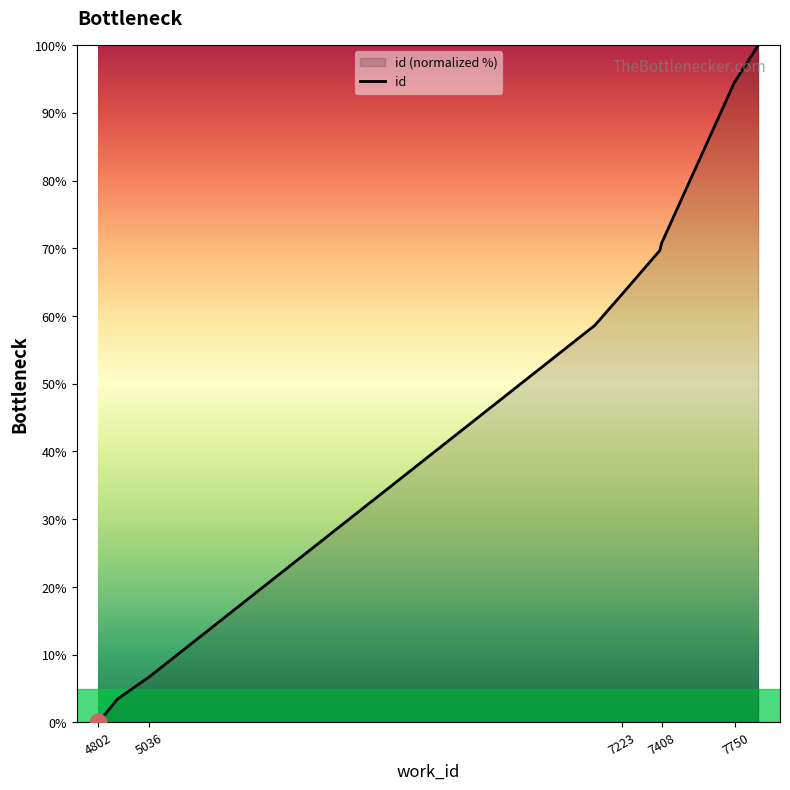

Where does the data first go above 69?

7400